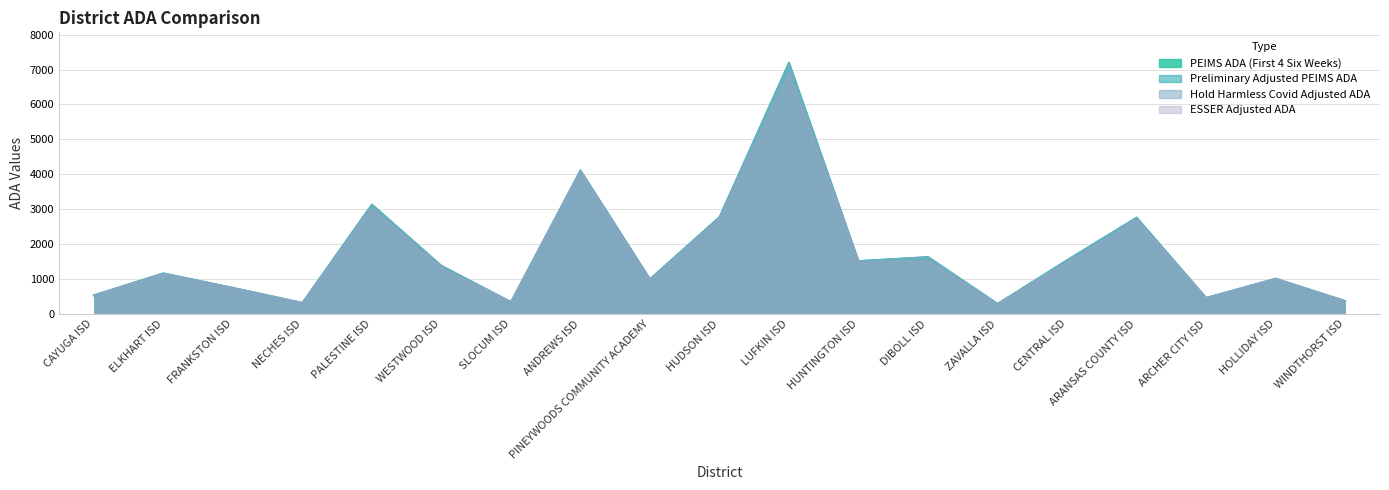

True or false: Preliminary Adjusted PEIMS ADA has a value of 6861.1 at ANDREWS ISD.

False